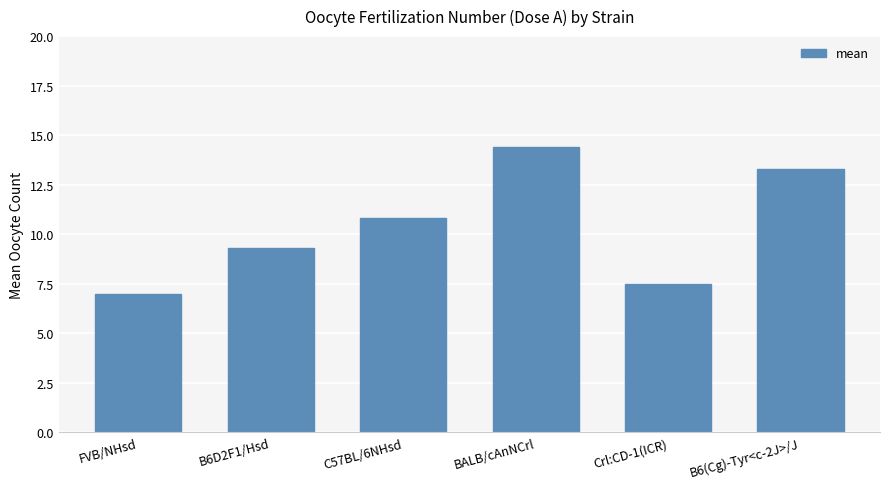

How many categories are shown in the chart?

6